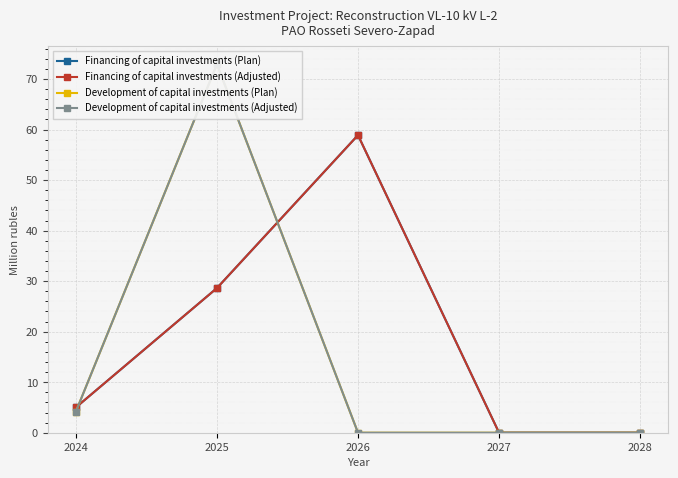

What are all the series names shown in the legend?

Financing of capital investments (Plan), Financing of capital investments (Adjusted), Development of capital investments (Plan), Development of capital investments (Adjusted)